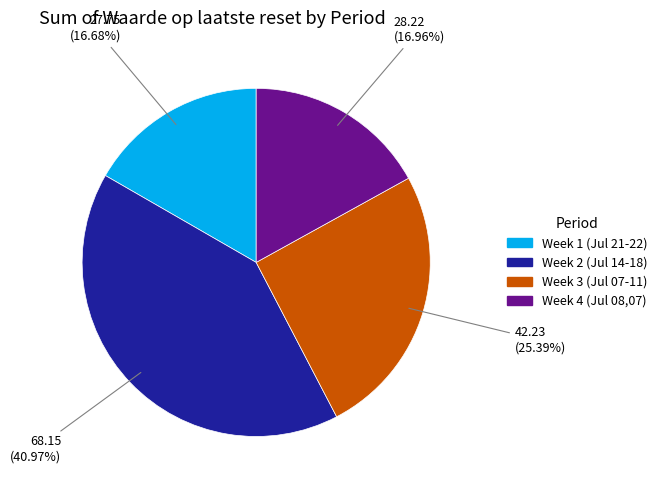

Does any single category account for the majority?

No